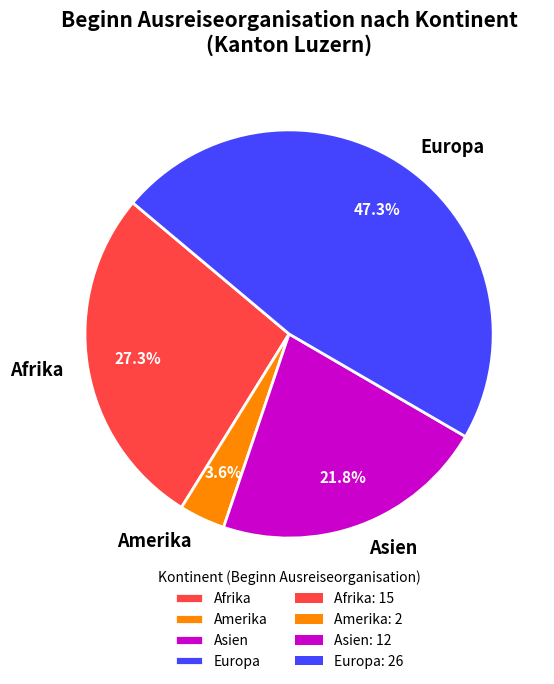

How many segments does this pie chart have?

4